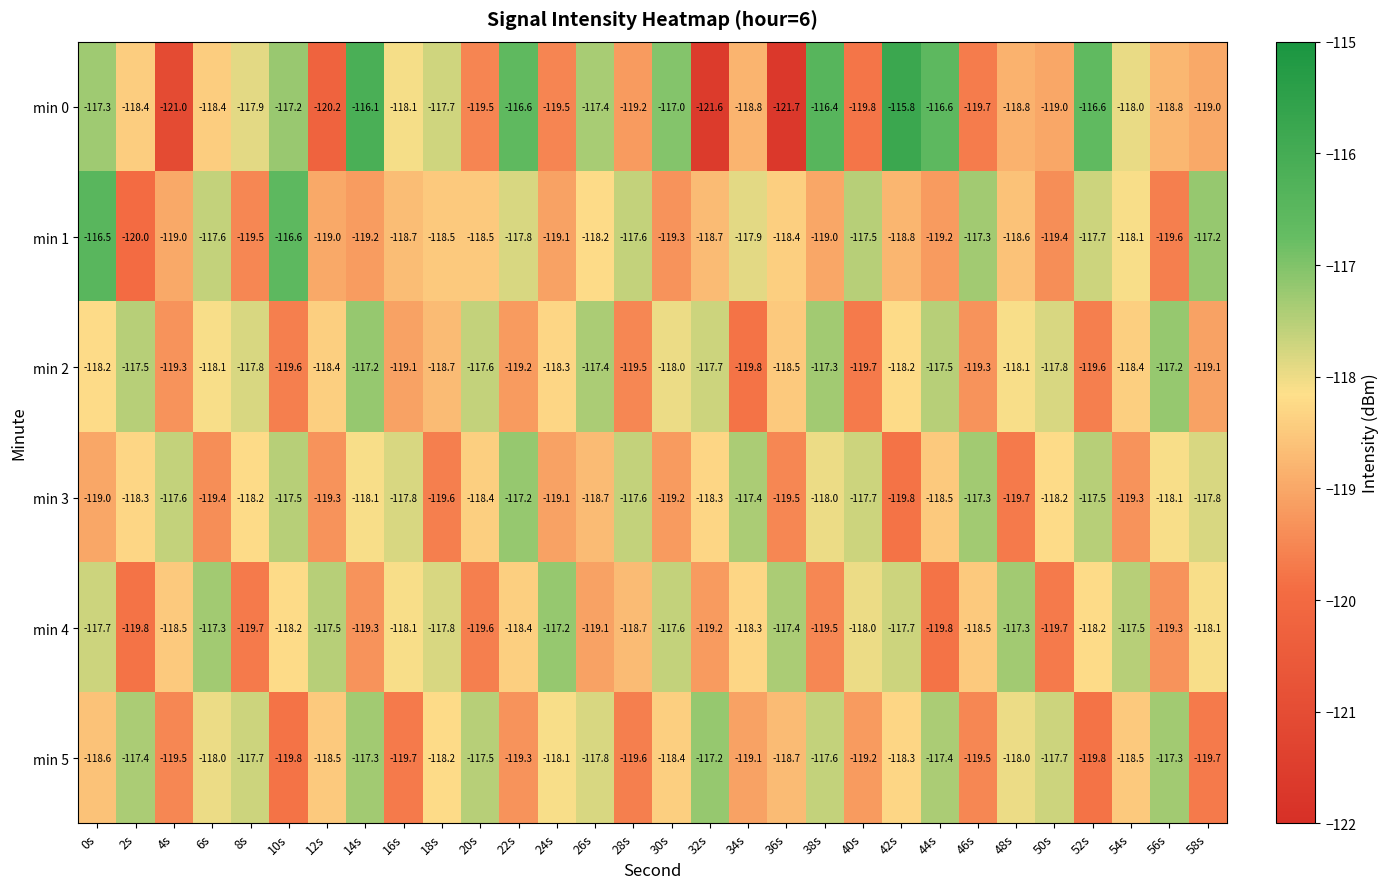

The min 2 series shows -119.3 at 4s. True or false?

True